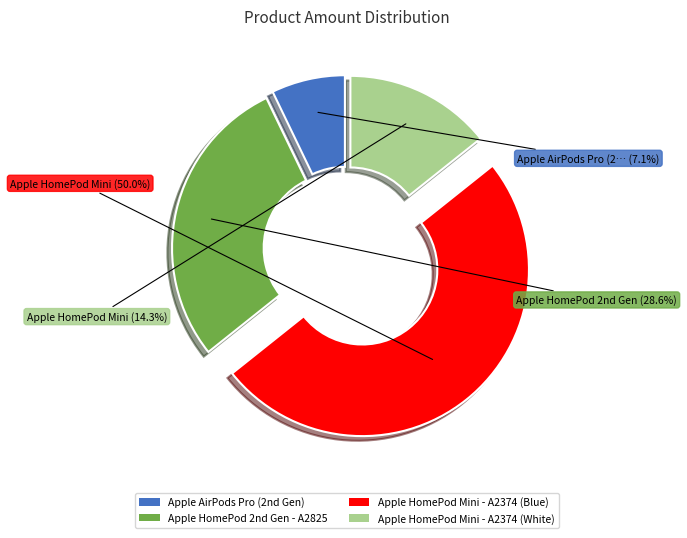

What portion of the pie excludes Apple HomePod Mini - A2374 (White)?

85.7%